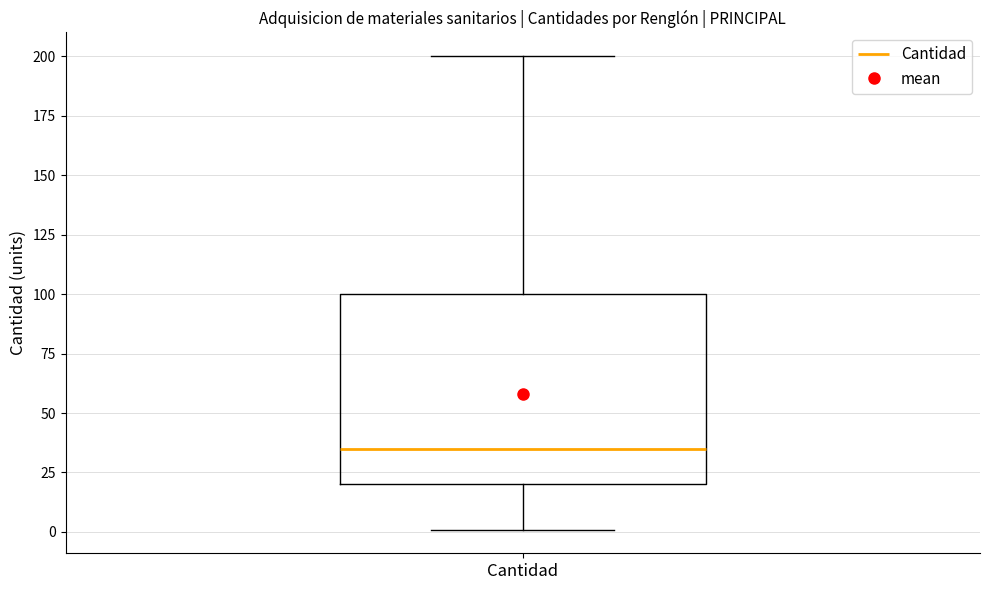

Read this box plot against the y-axis: the position of the median line, the range covered by the box, and the ends of both whiskers. The values are not printed on the chart, so give them approximately, as read against the axis.

median 35, box 20 to 100, whiskers 0 to 200